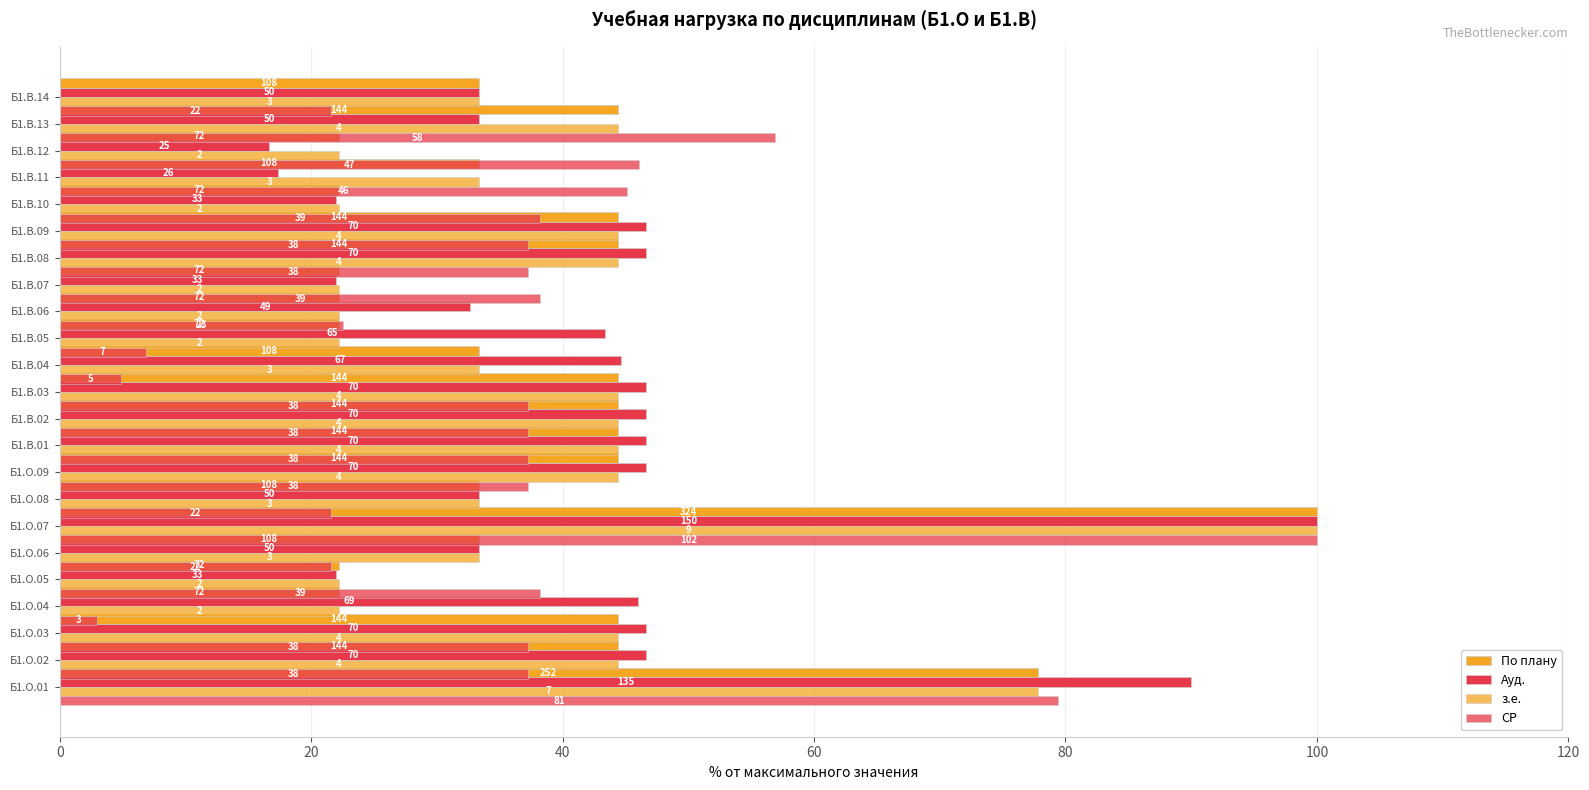

Count the number of categories in the chart.

23